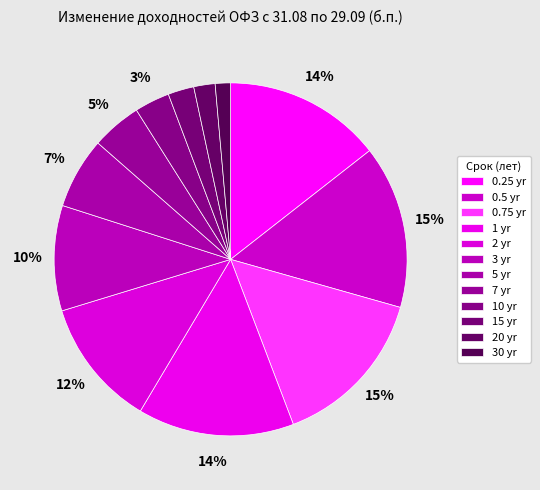

How many slices are in this pie chart?

12